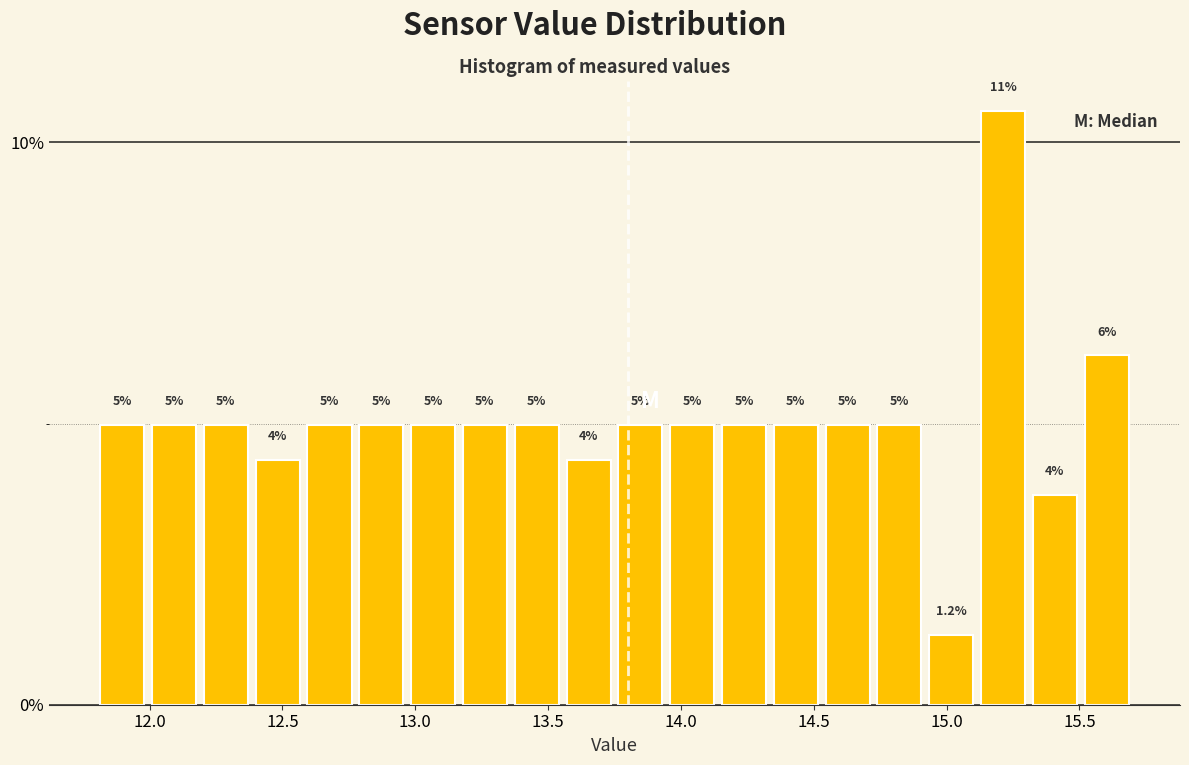

Read against the x-axis, roughly where is the centre of the tallest bar?

15.20